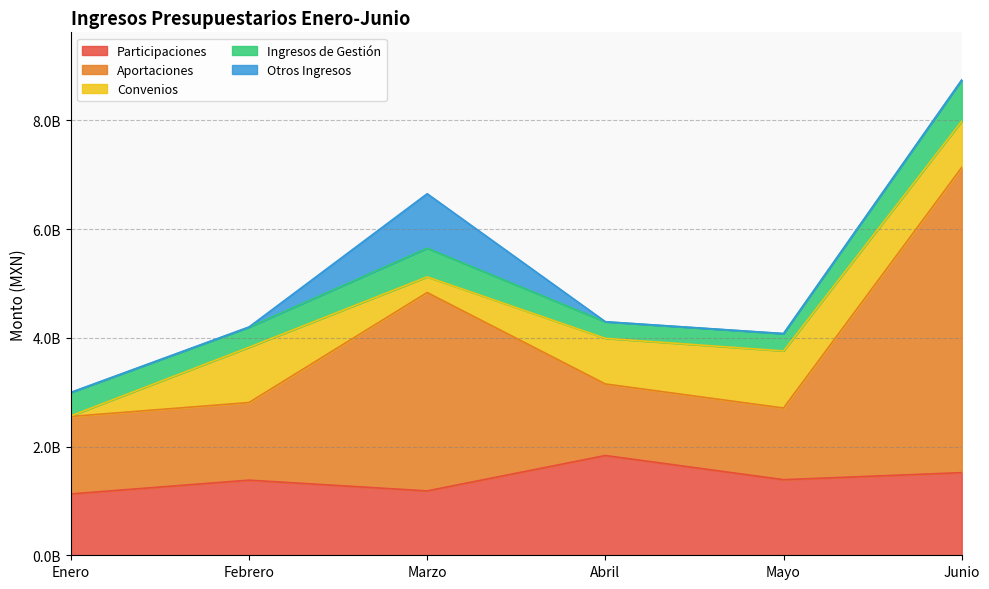

True or false: Aportaciones and Ingresos de Gestión intersect in this chart.

False